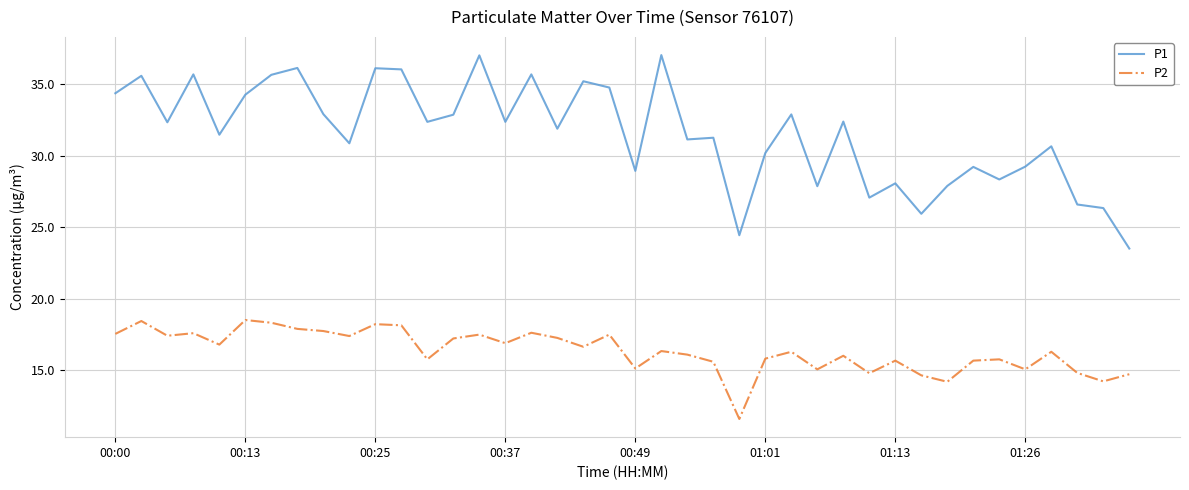

True or false: P2 and P1 cross at least once.

False